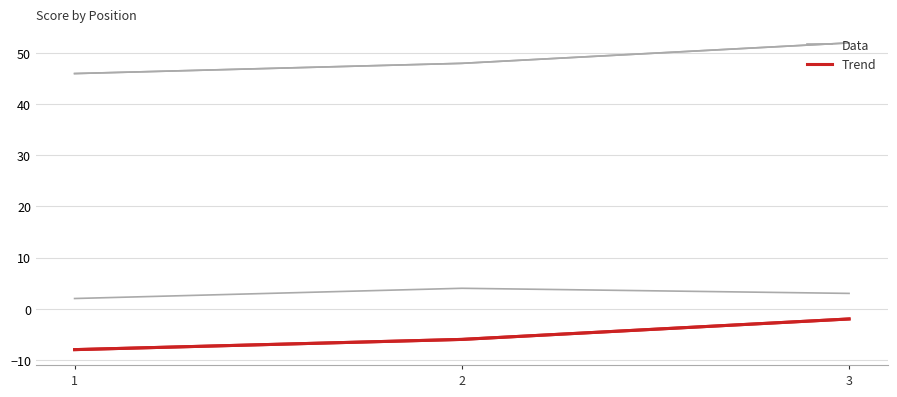

What are all the series names shown in the legend?

Data, Trend